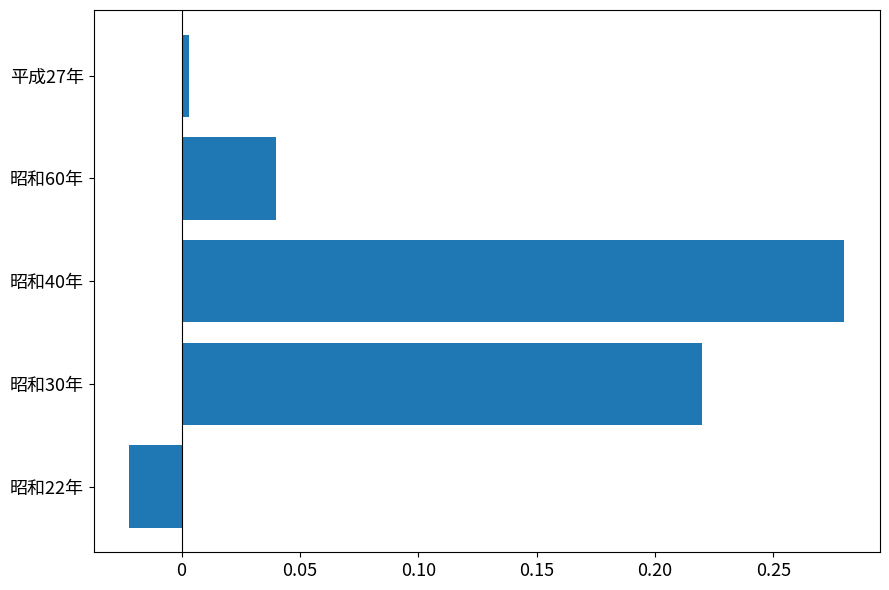

Does the chart contain stacked bars?

No